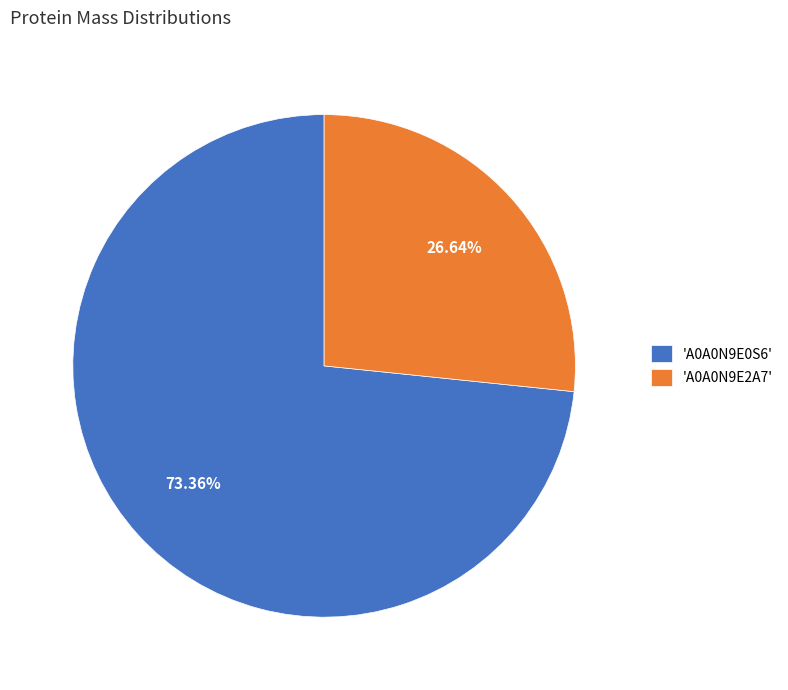

Between 'A0A0N9E2A7' and 'A0A0N9E0S6', which is larger?

'A0A0N9E0S6'